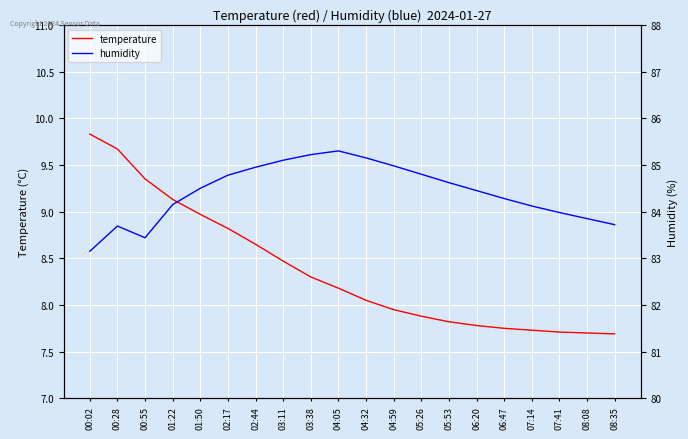

What is the difference between the humidity values at 05:53 and 04:05?

0.7